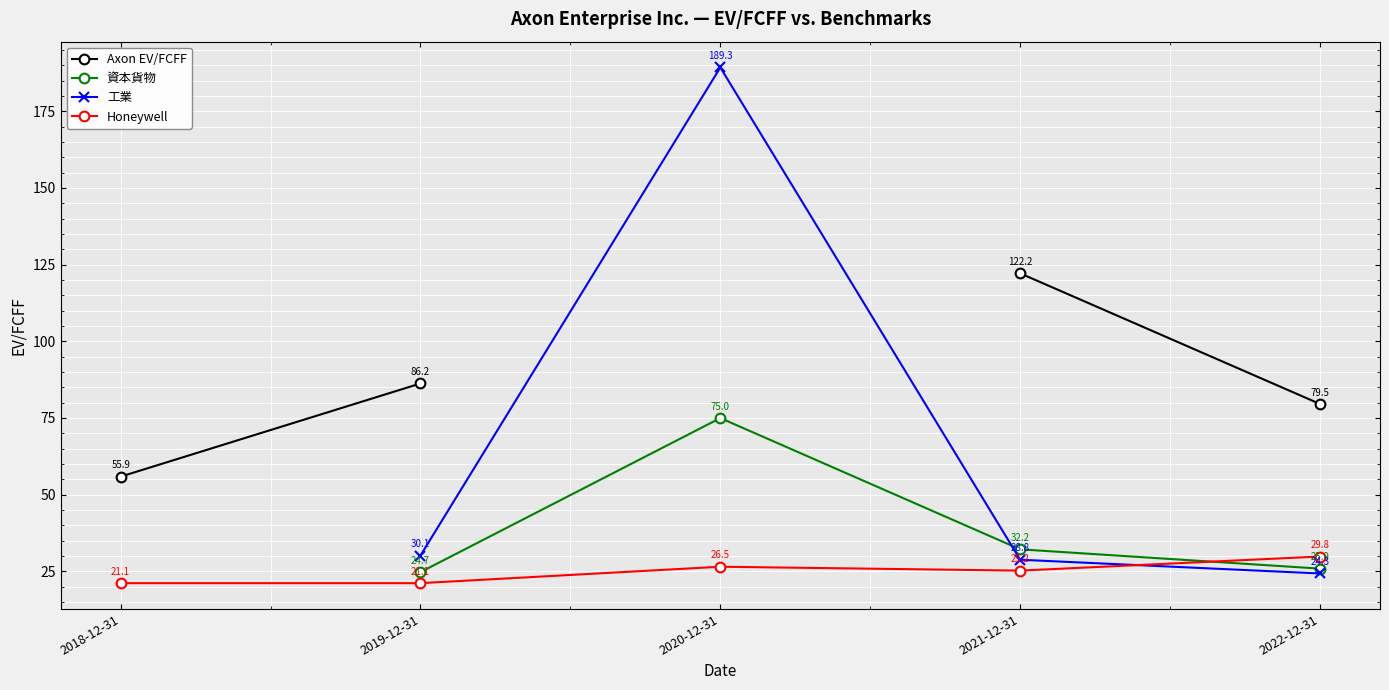

Which series has the largest total across all categories?

Honeywell